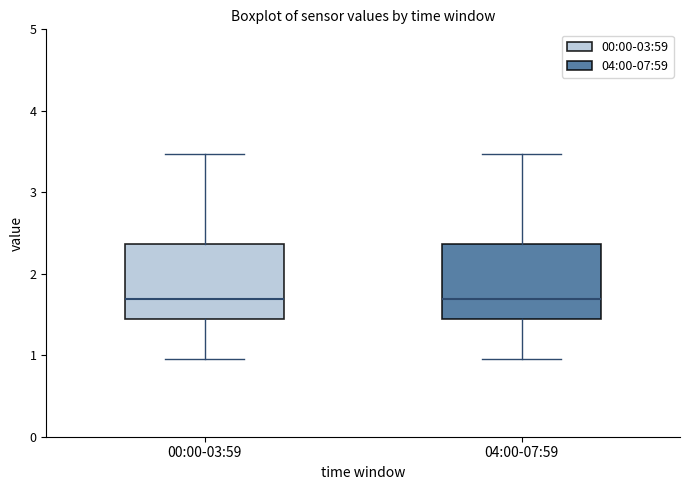

Where does the upper whisker of the box for 00:00-03:59 end on the y-axis? The values are not printed on the chart, so give them approximately, as read against the axis.

3.5